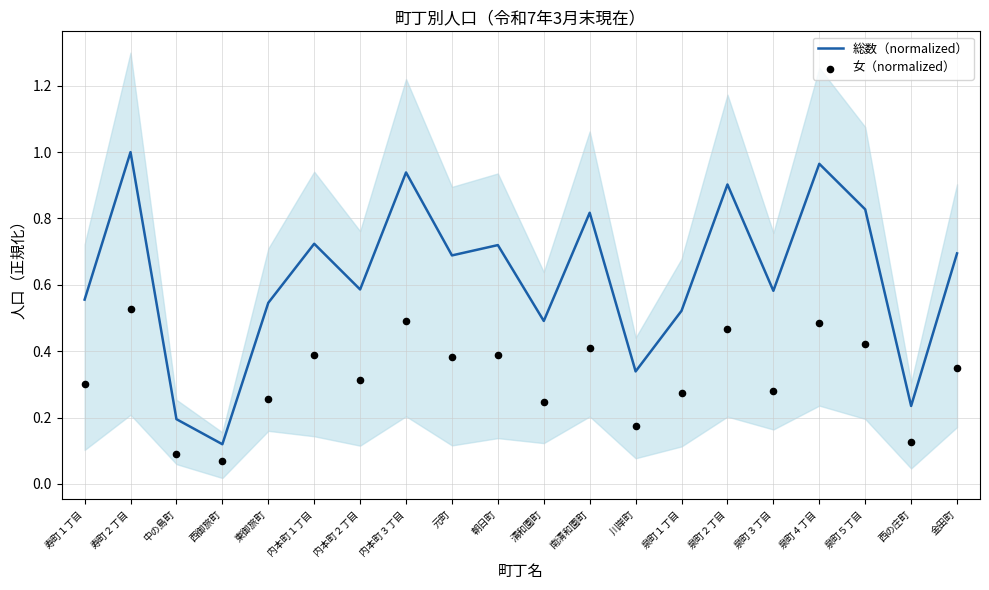

Which series has the widest spread of Y values?

総数（normalized）